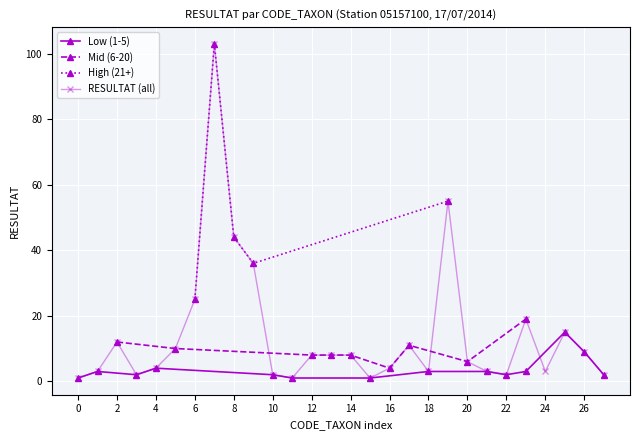

True or false: RESULTAT (all) has a value of 3 at 24.

True